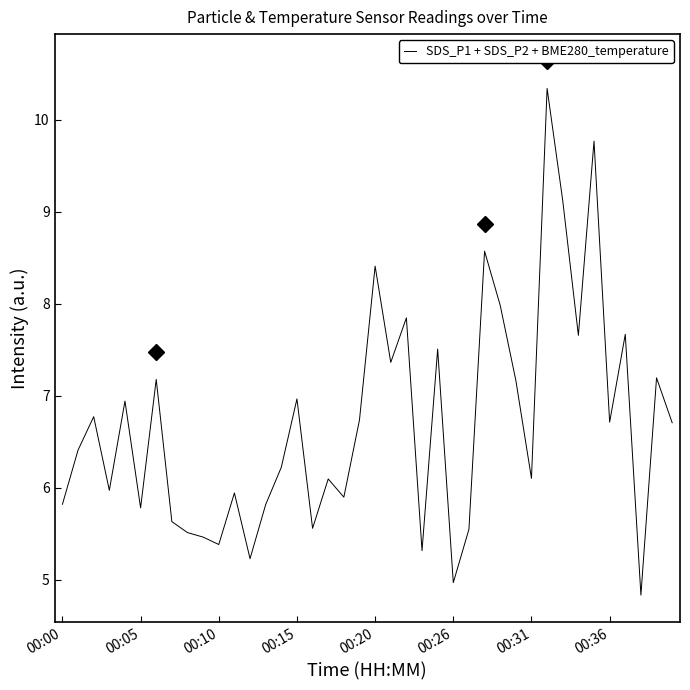

What is the greatest value displayed?

10.3